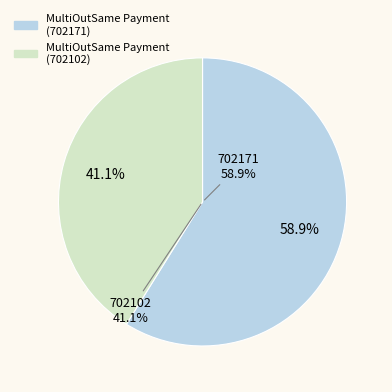

What is the majority slice?

MultiOutSame Payment
(702171)